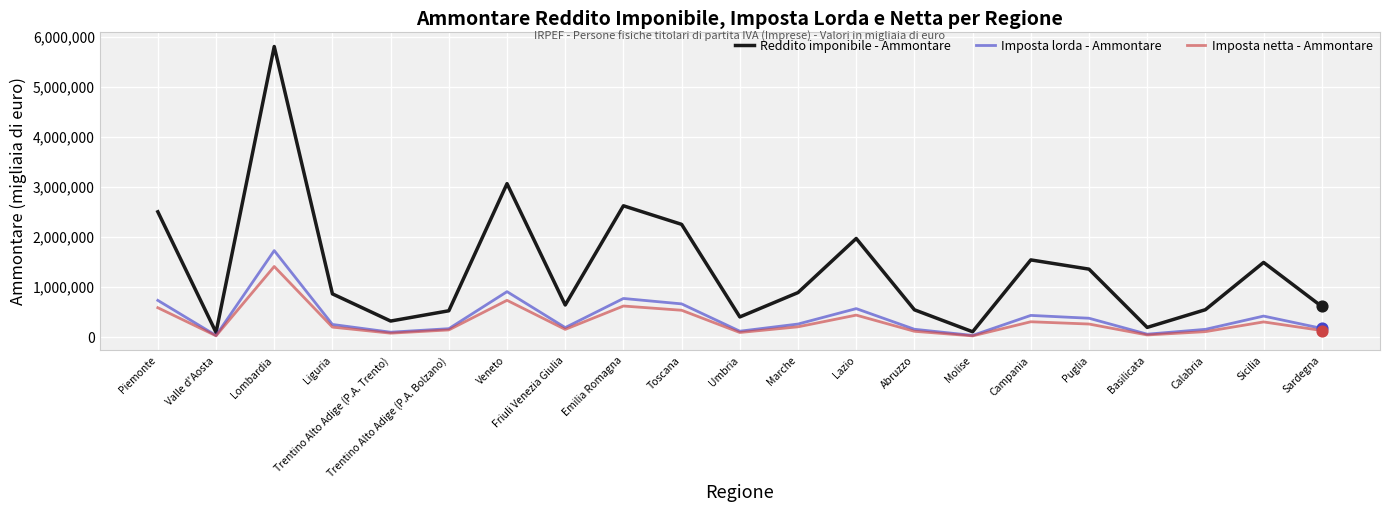

Which series has the largest range (max minus min)?

Reddito imponibile - Ammontare